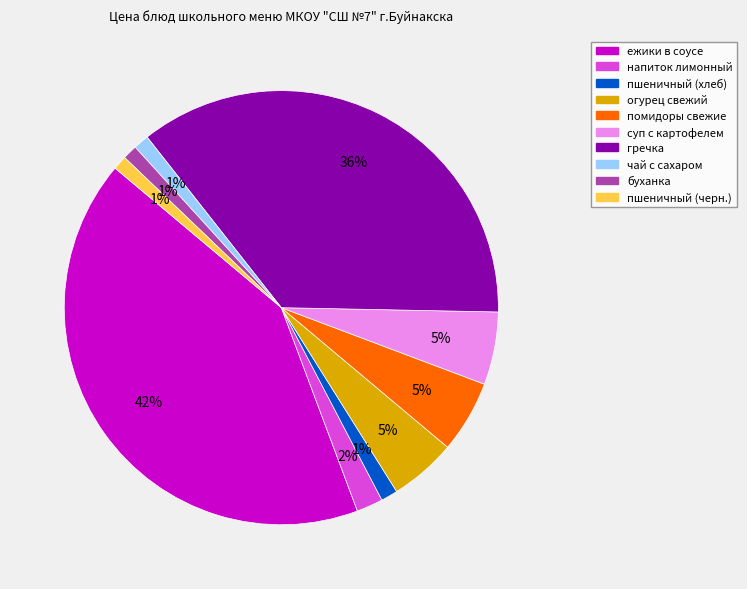

Which slice is the largest?

ежики в соусе